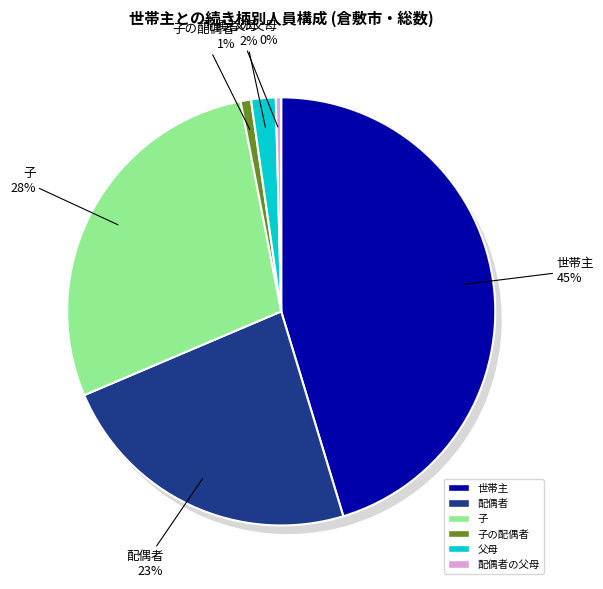

What percentage do 03_子 and 04_子の配偶者 together represent?

29.1%